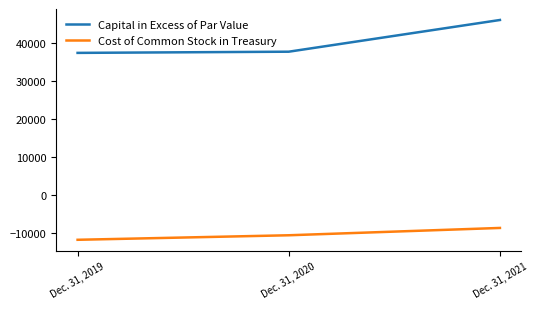

How many Cost of Common Stock in Treasury values are between -11748 and -8633?

3